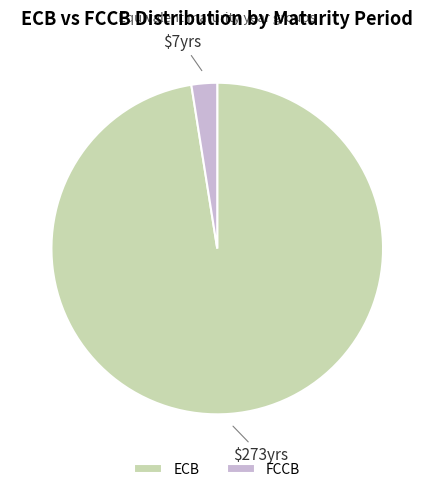

Does ECB represent more than half of the total?

Yes